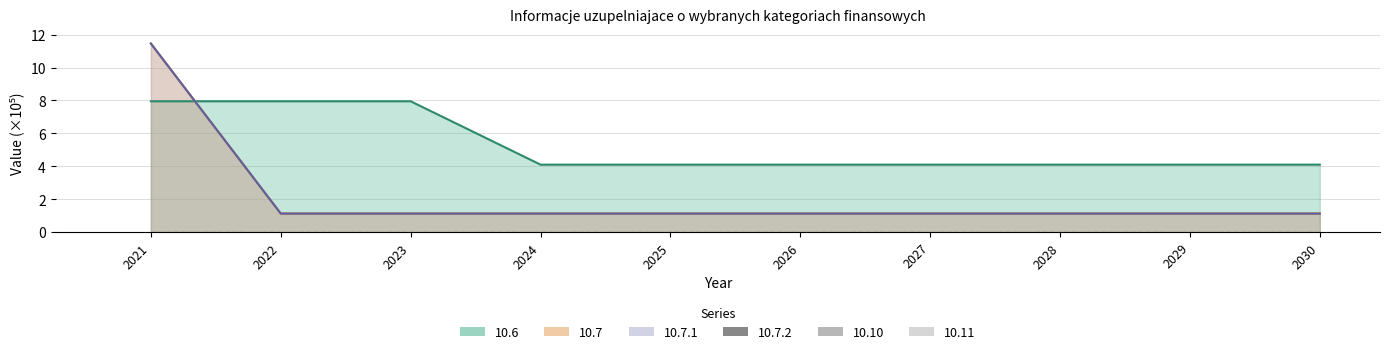

List the series in order of their peak value, highest first.

10.7, 10.7.1, 10.6